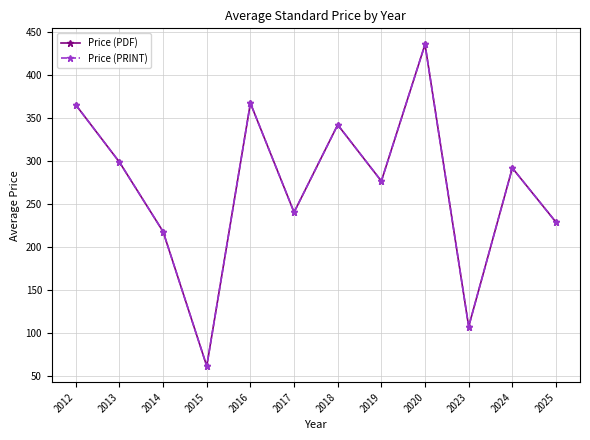

Does the chart have visible grid lines?

Yes